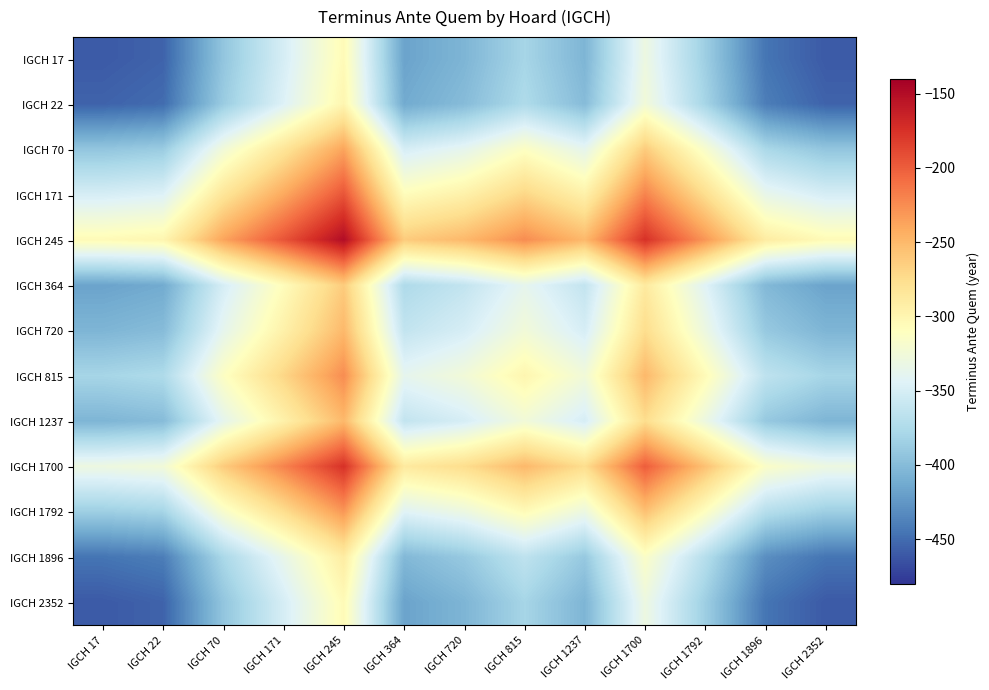

What is the maximum value shown in the chart?

-150.0